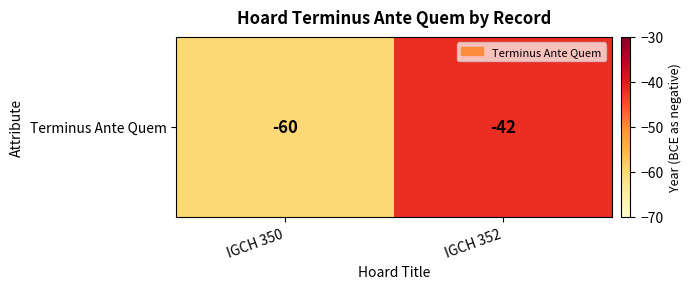

Reading right to left, extract all data points from this chart.

-42	-60